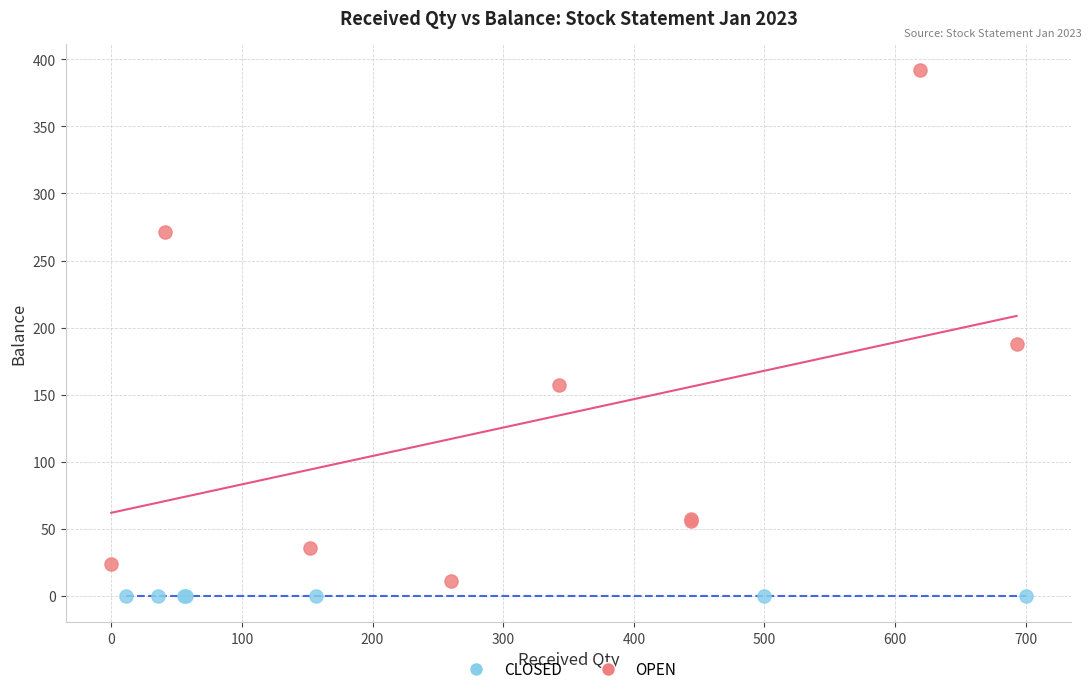

Which series contains the highest Y value?

OPEN